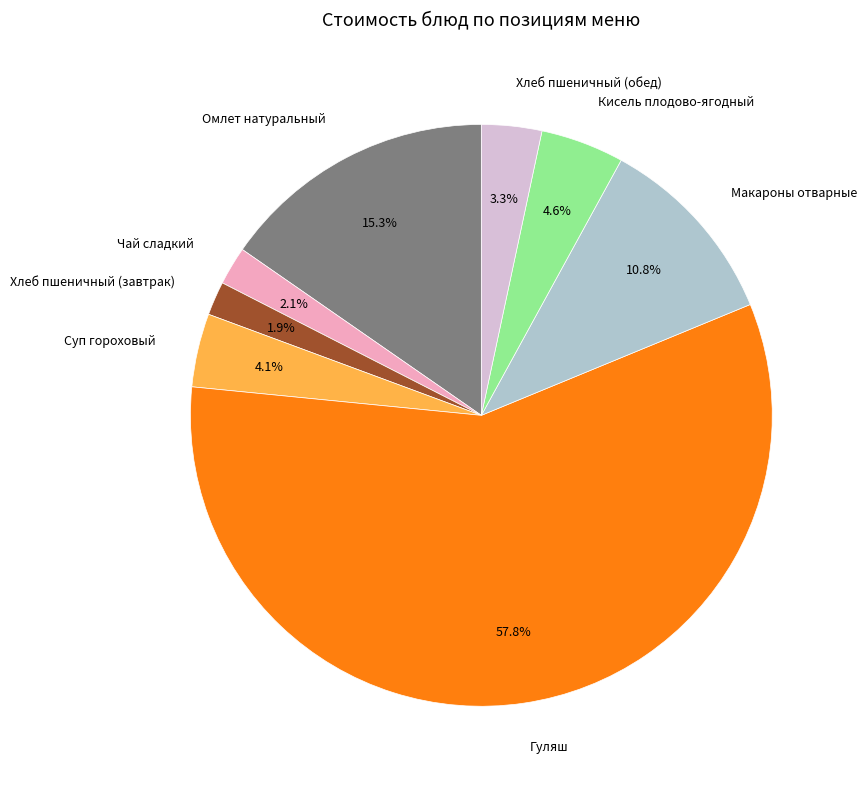

Is there a majority slice in this chart?

Yes